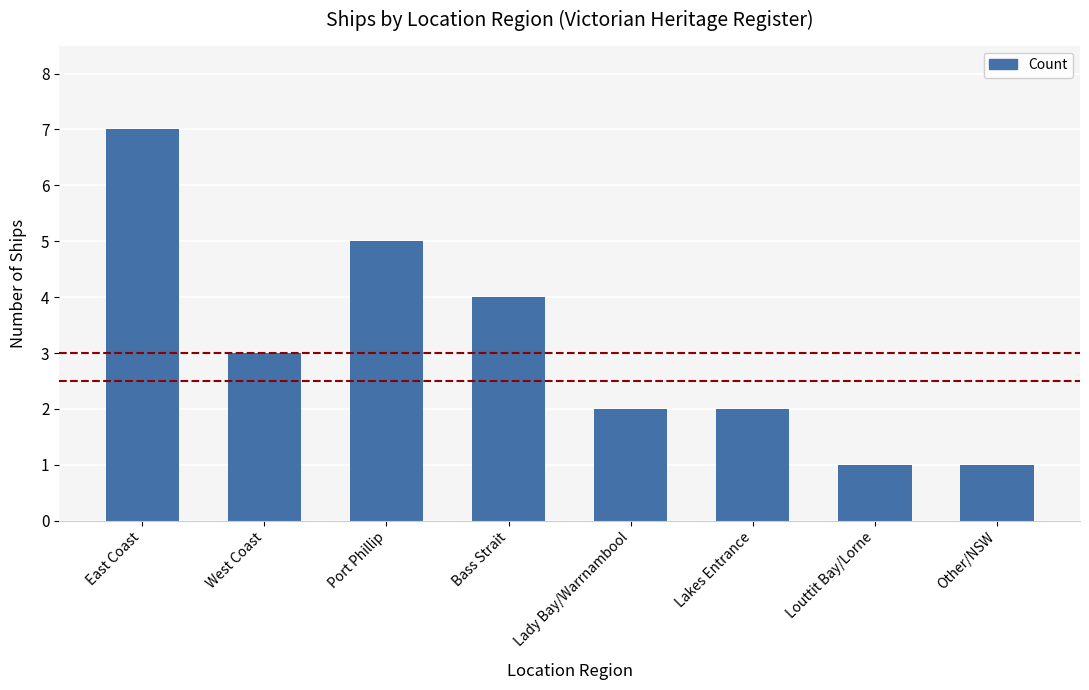

What position from the right is East Coast?

8